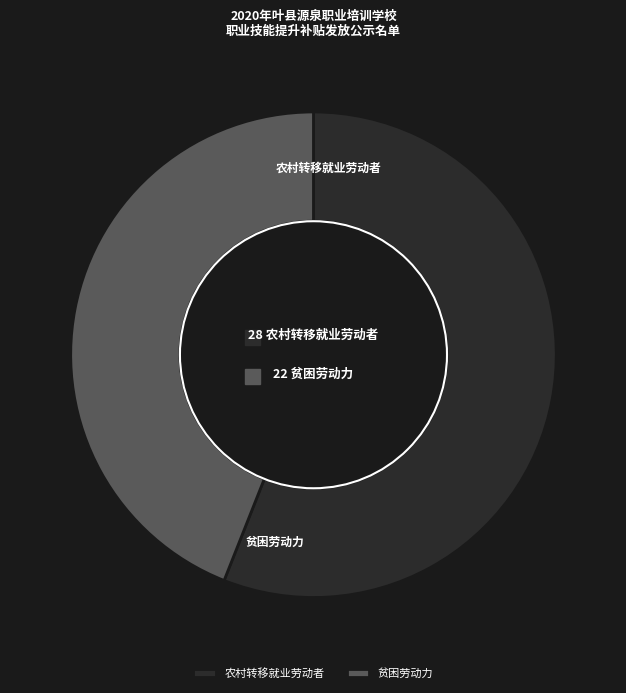

The 贫困劳动力 slice represents 34% of the pie. True or false?

False